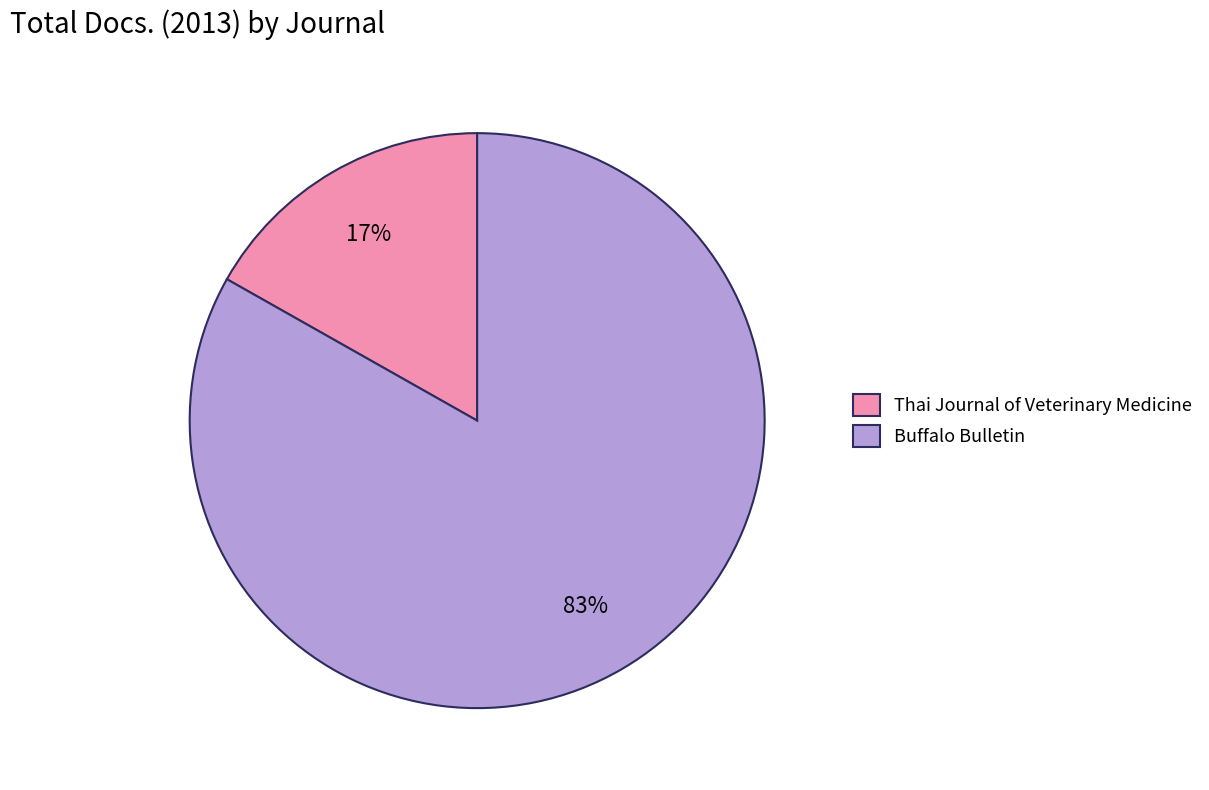

Which category has the biggest portion of the pie?

Buffalo Bulletin